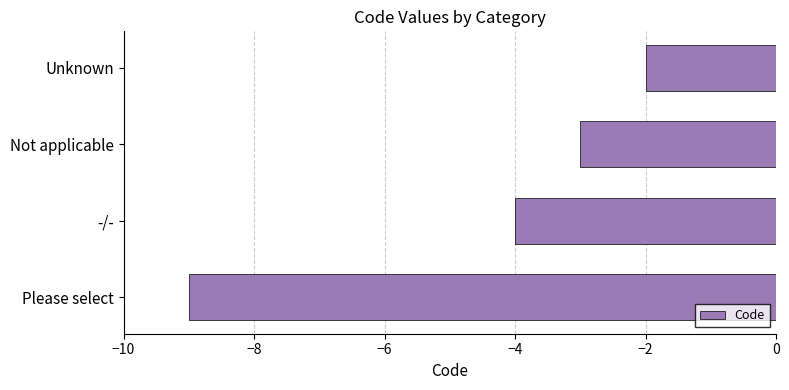

Count the number of data series in this chart.

1